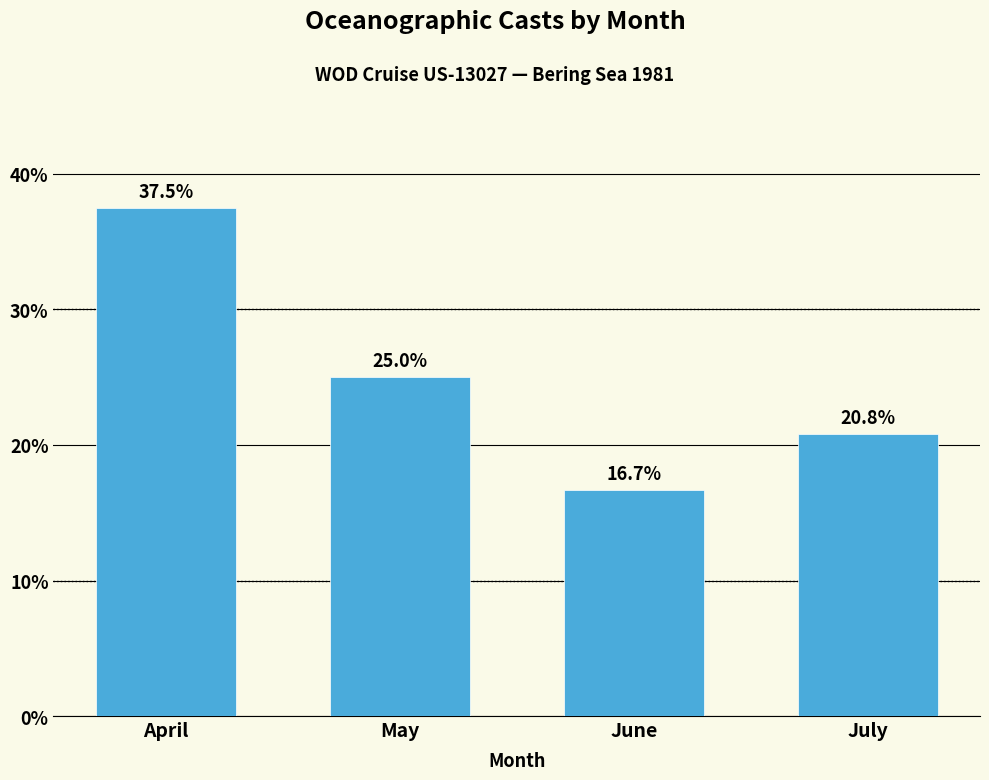

Reading left to right, extract all data points from this chart.

April=37.5	May=25.0	June=16.7	July=20.8